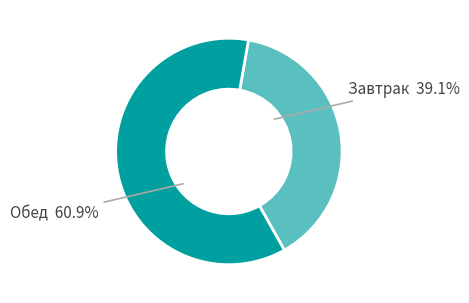

Does any single category account for the majority?

Yes